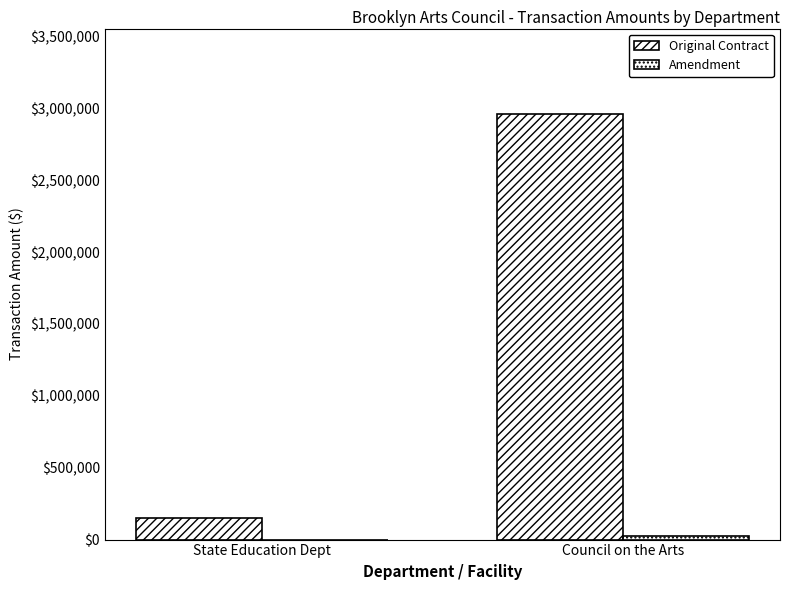

Does the chart contain stacked bars?

No